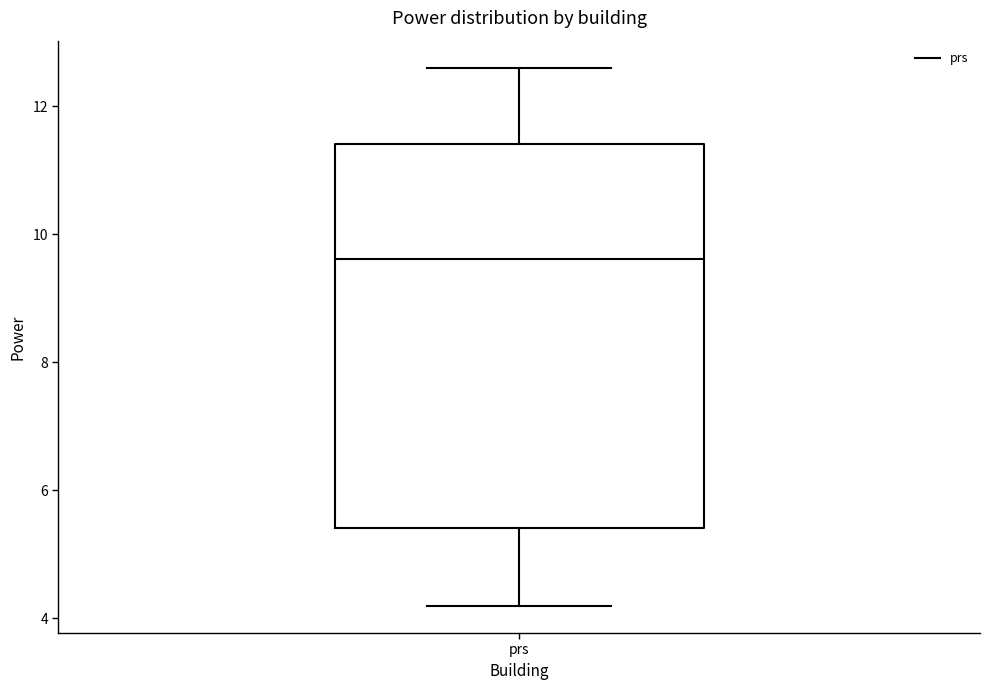

Read this box plot against the y-axis: the position of the median line, the range covered by the box, and the ends of both whiskers. The values are not printed on the chart, so give them approximately, as read against the axis.

median 9.6, box 5.4 to 11.4, whiskers 4.2 to 12.6